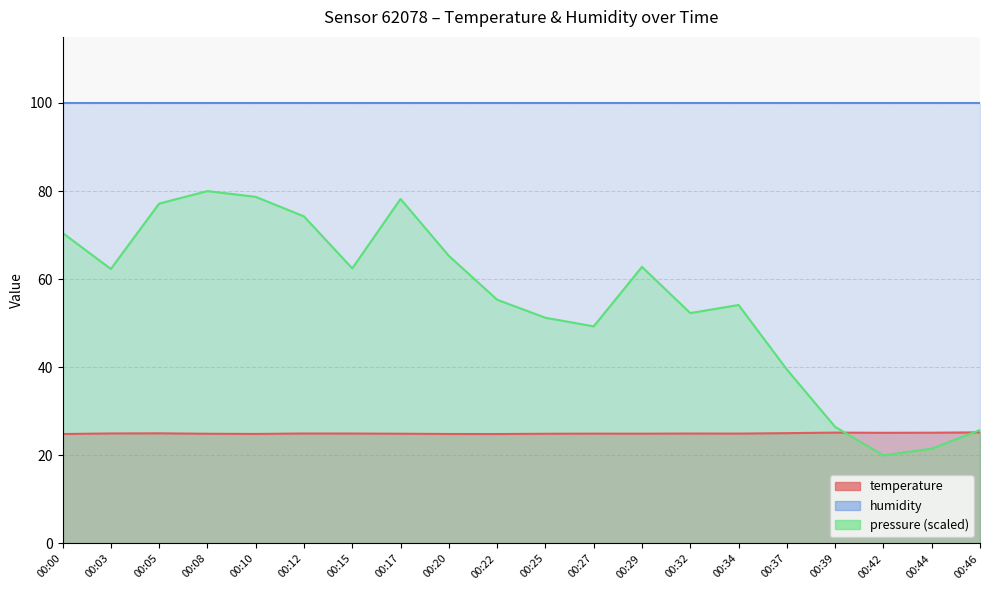

How many intersections are there between temperature and pressure_norm?

2